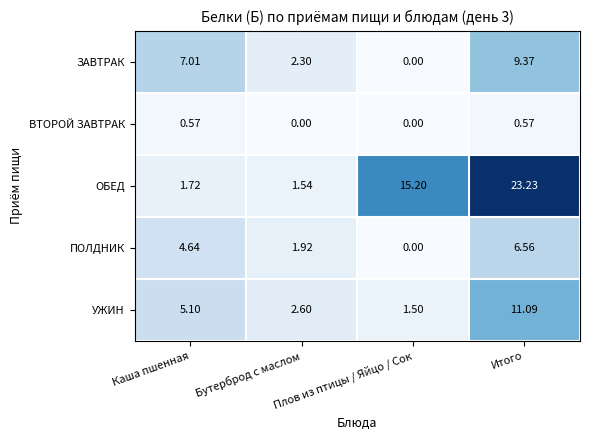

What is the spread (max minus min) of values at Плов из птицы / Яйцо / Сок?

15.2